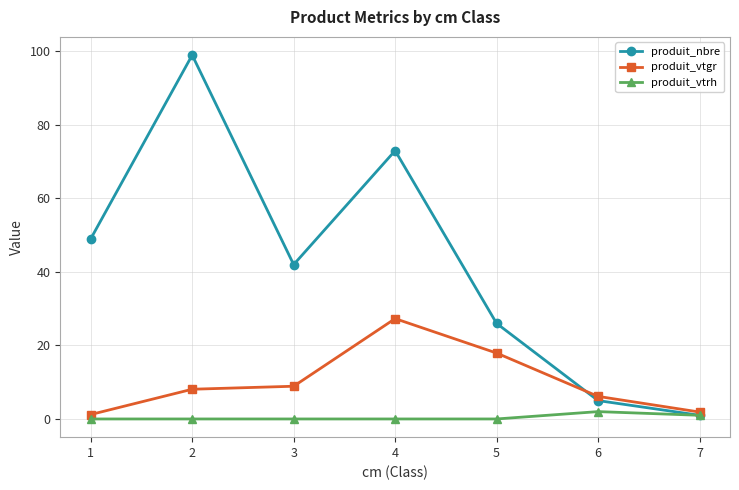

What is the value of the produit_nbre point at the 6th from the left?

5.0